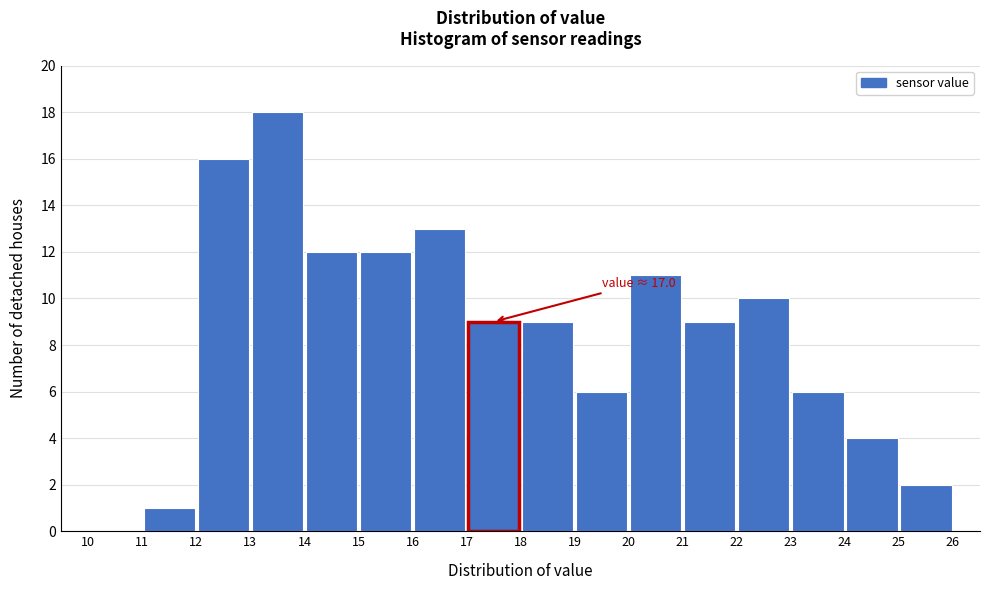

Which range on the x-axis has the tallest bar?

13 to 14